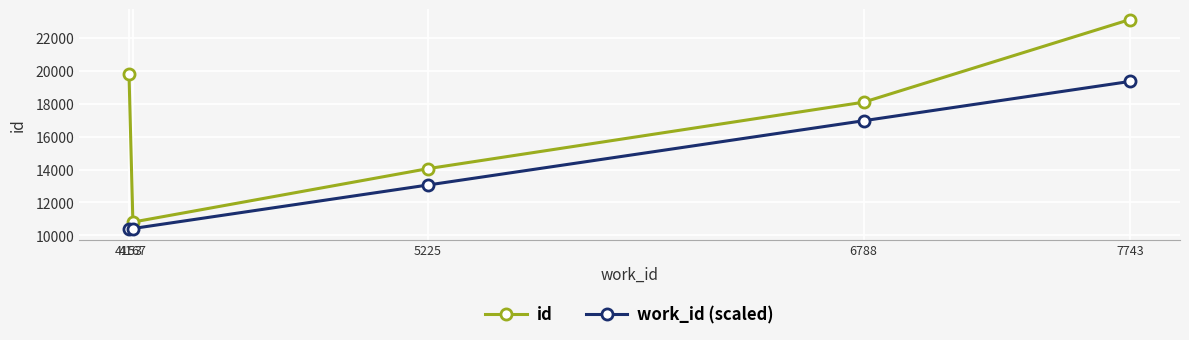

True or false: work_id (scaled) and id cross at least once.

False